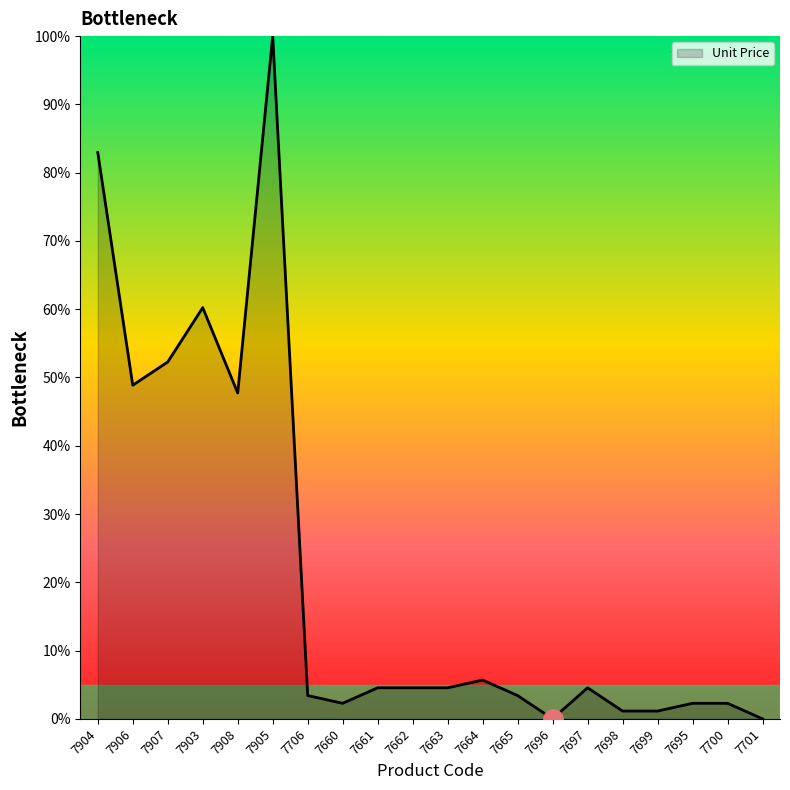

What is the change in value from 7695 to 7701?

-2.3